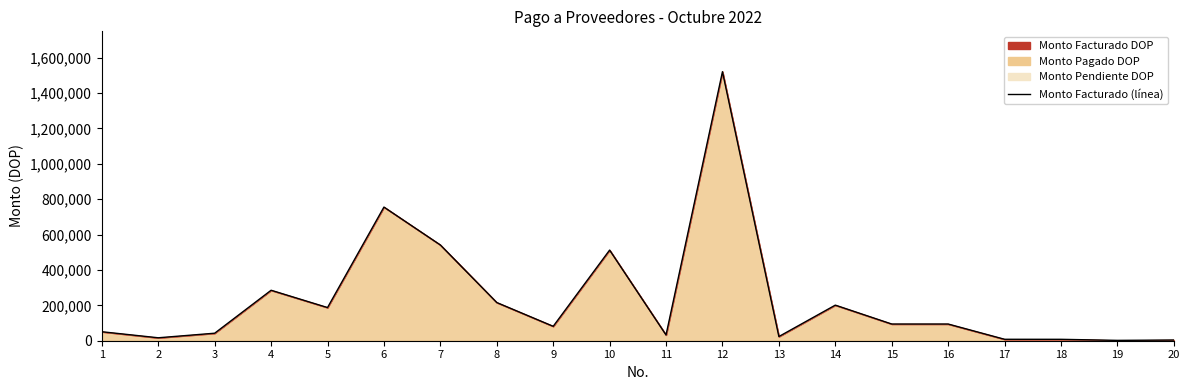

How many points are lower than both their immediate neighbors (excluding endpoints)?

6